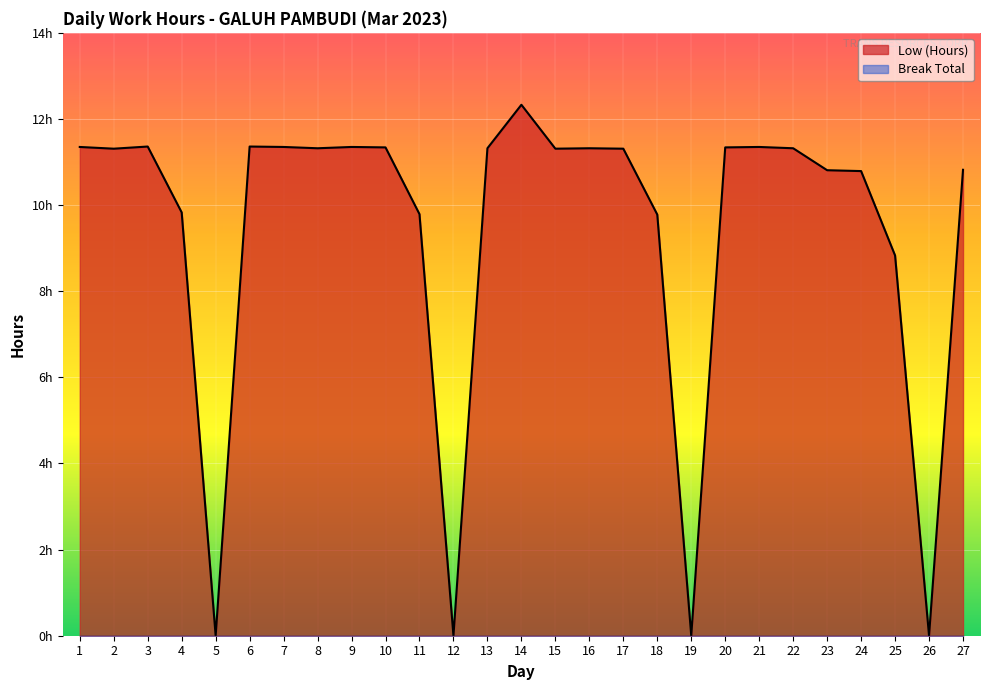

What is the value of the 24th point from the left?

10.8